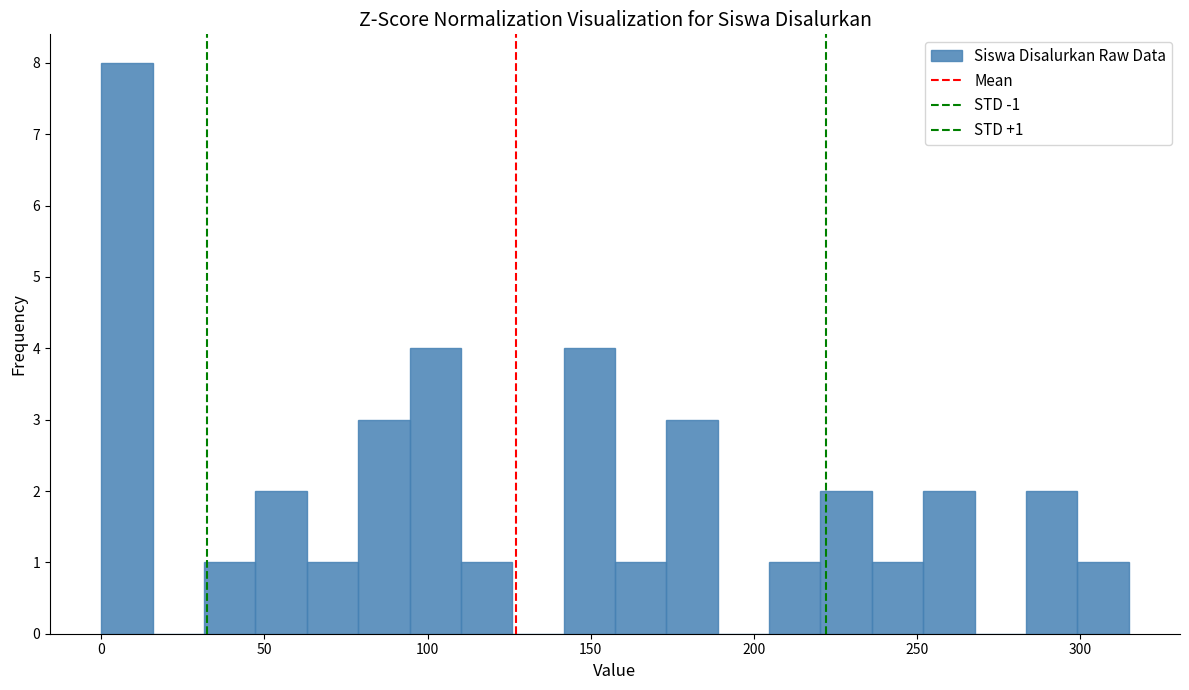

Around what value on the x-axis is the tallest bar? Give the approximate position of its centre, as read against the axis.

10